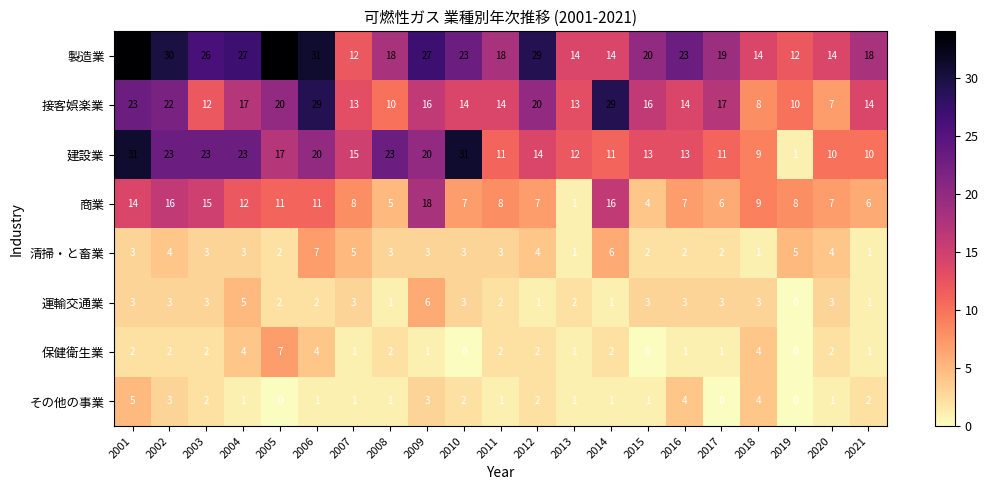

Between 2002 and 2009, which series saw the biggest shift?

接客娯楽業